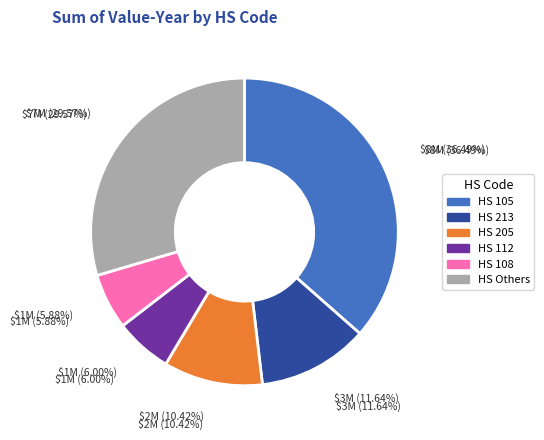

What is the largest slice in the pie chart?

105